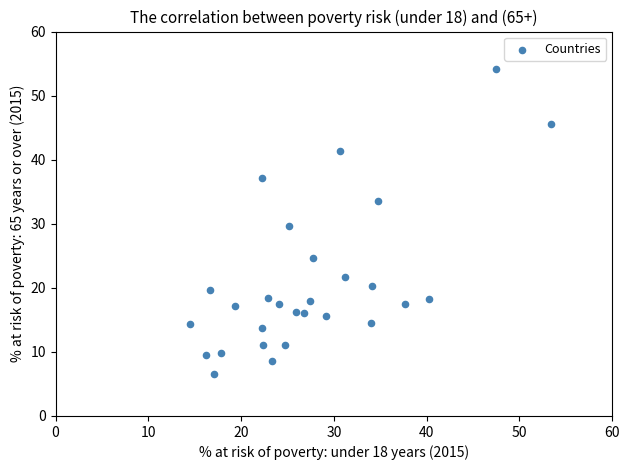

What is the range of X values (max minus min)?

38.9